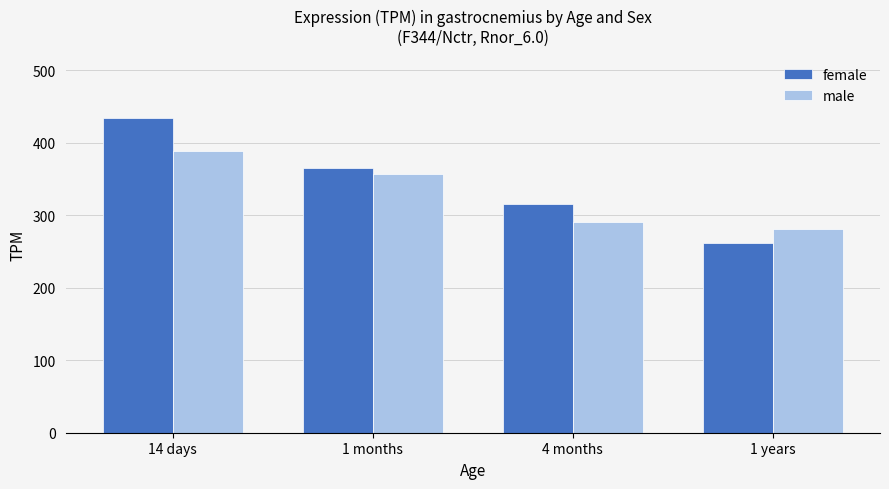

What position from the right is 14 days?

4